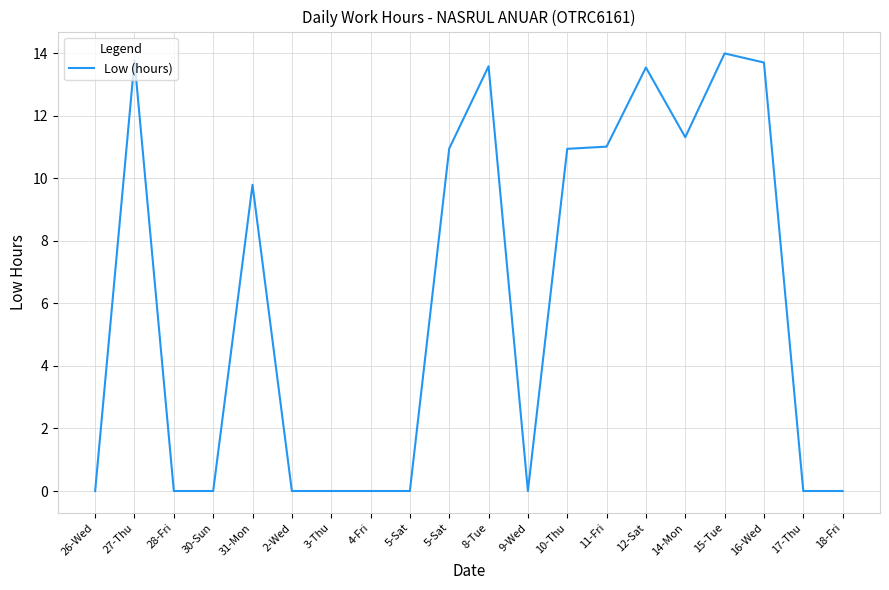

Is it true that the value at 4-Fri is 0.0?

True